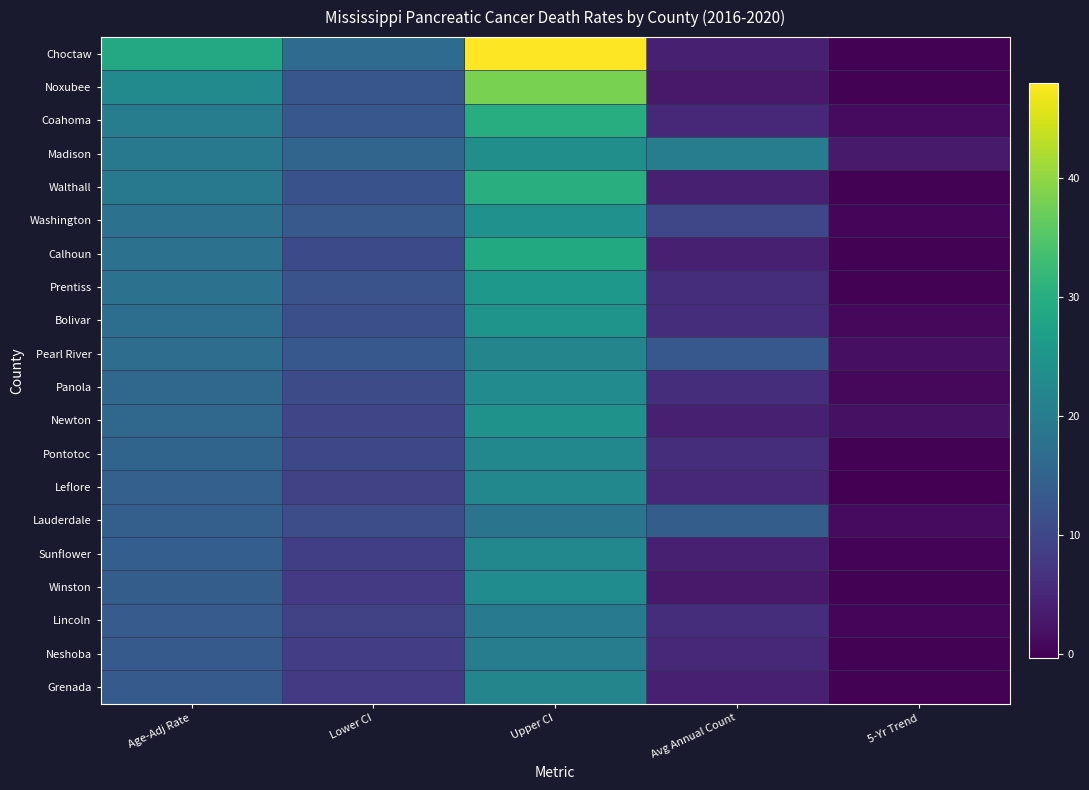

At how many categories does at least one series exceed 33?

1